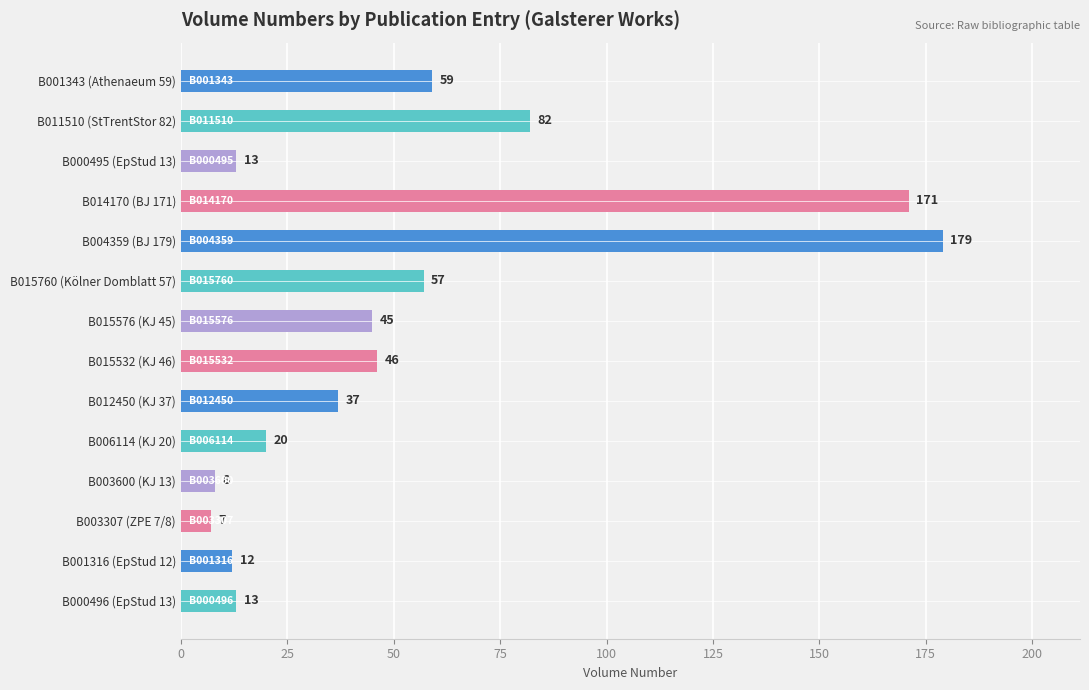

True or false: the data shows 46 at B015532 (KJ 46).

True